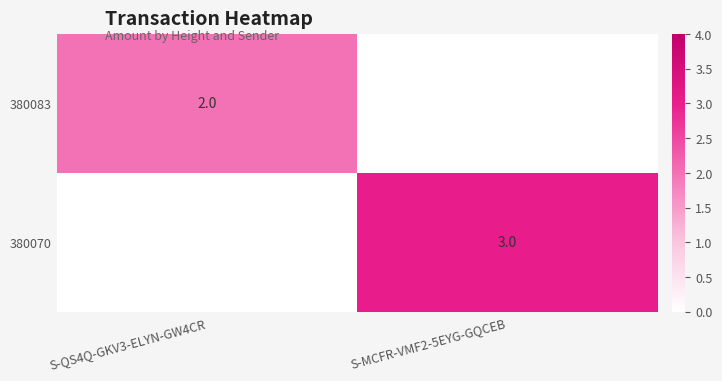

The value of 380083 at S-QS4Q-GKV3-ELYN-GW4CR is 2. True or false?

True